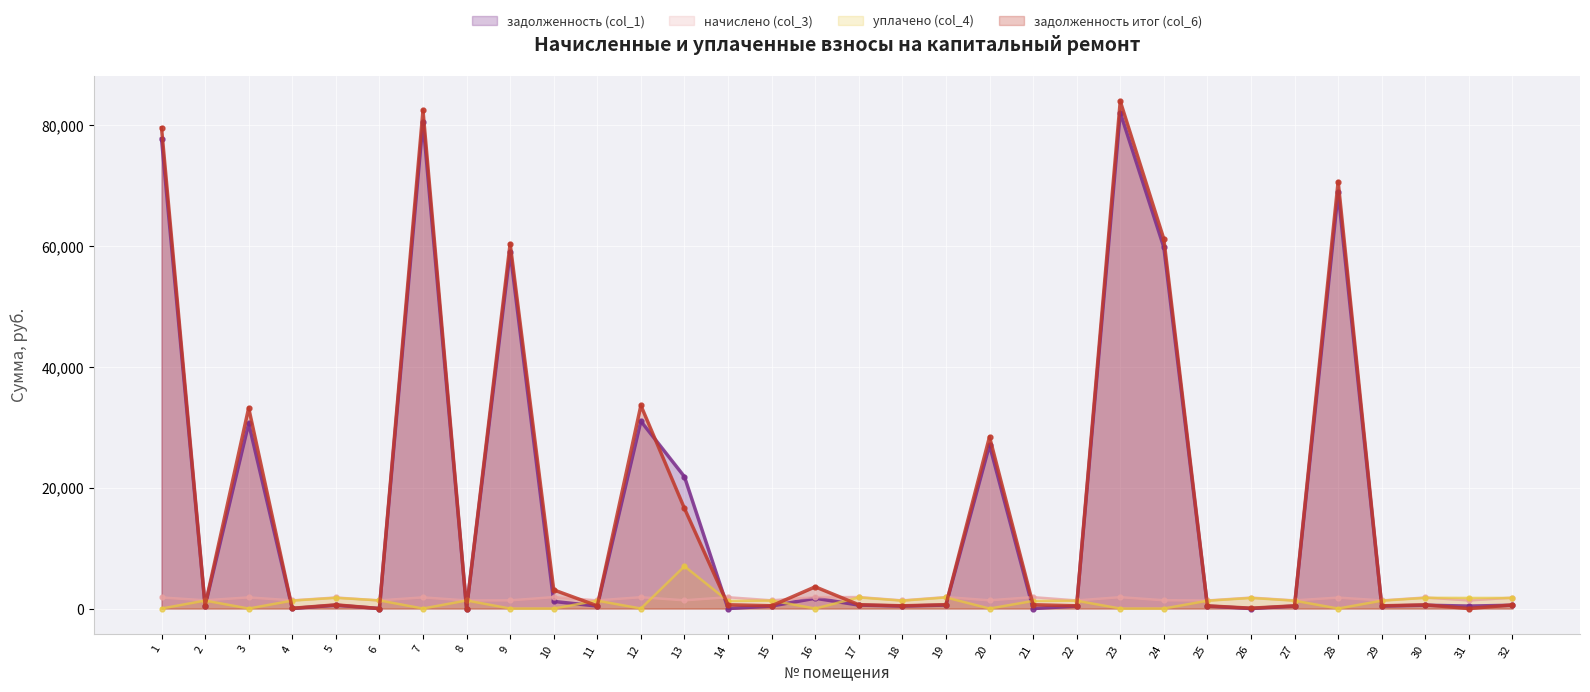

True or false: задолженность (col_1) has more than 0 points higher than both neighbors.

True